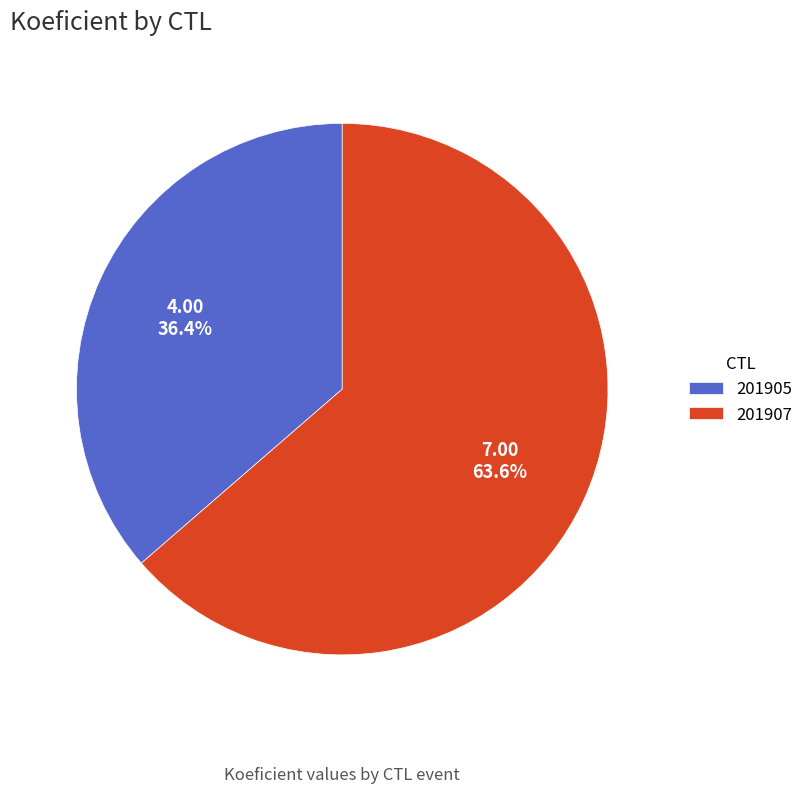

To the nearest percent, what portion does 201907 represent?

64%